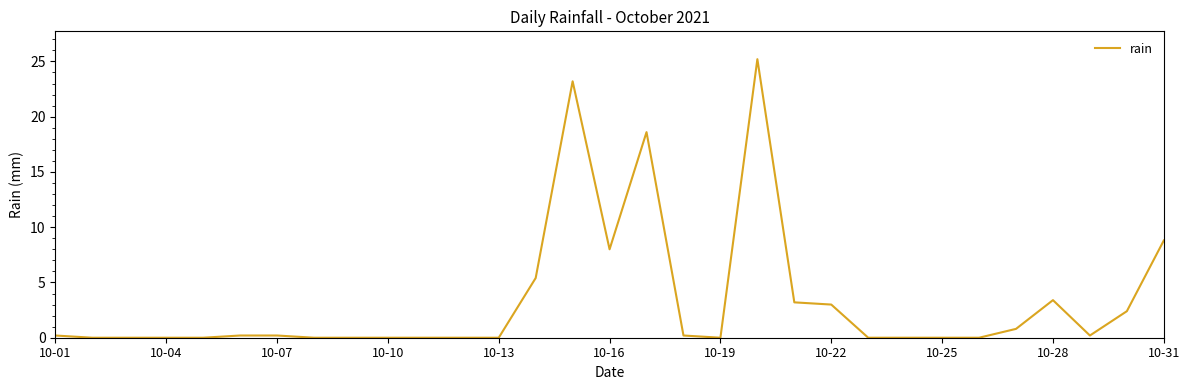

What is the sum of all values?

103.0